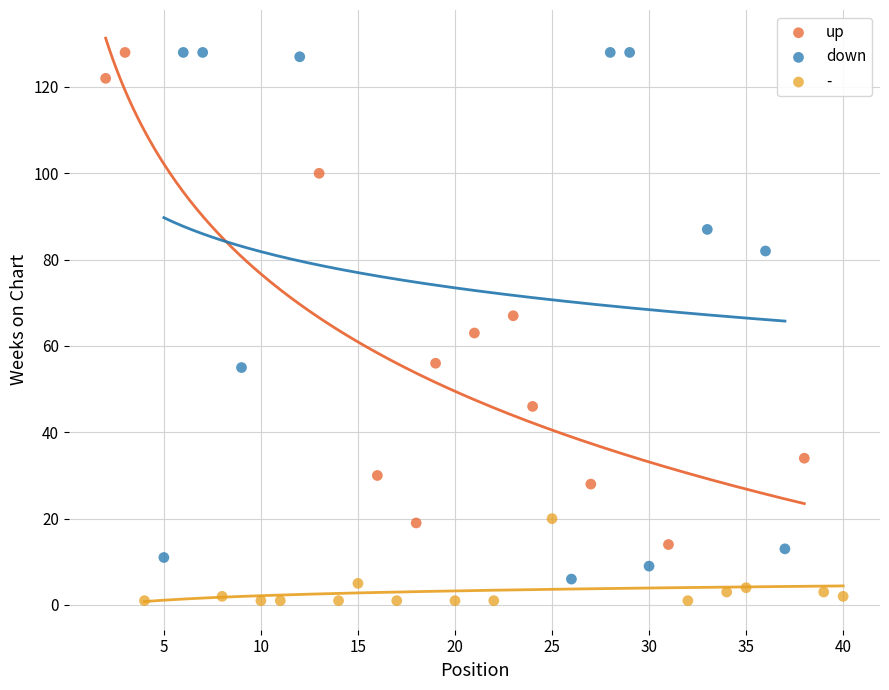

Which series has the widest spread of Y values?

down